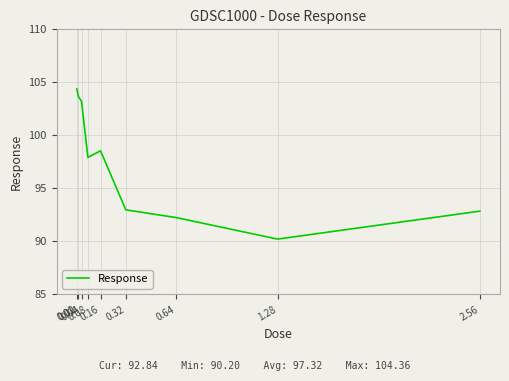

What is the average value?

97.3